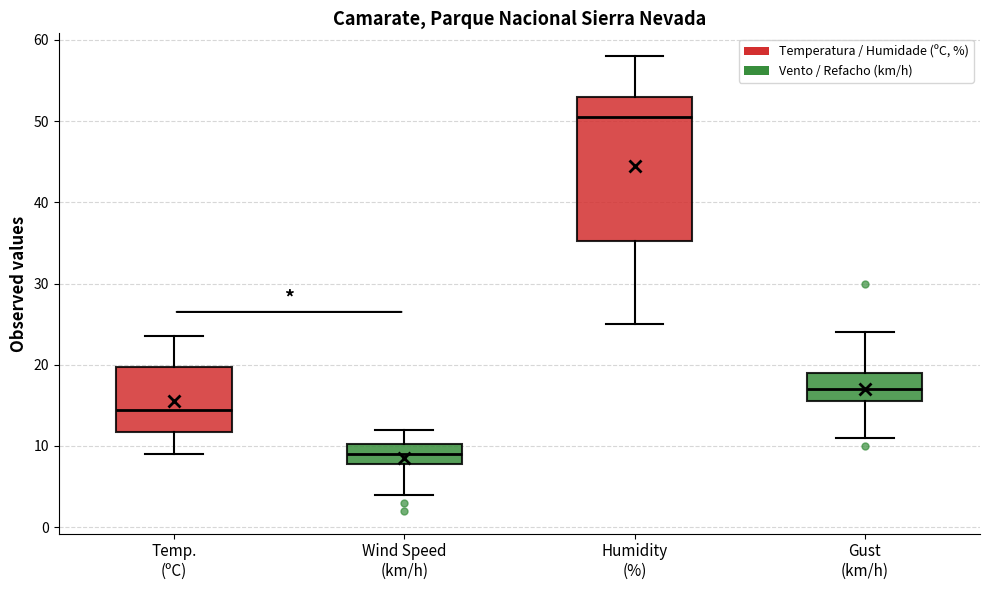

Which box has the highest median line?

Humidity (%)